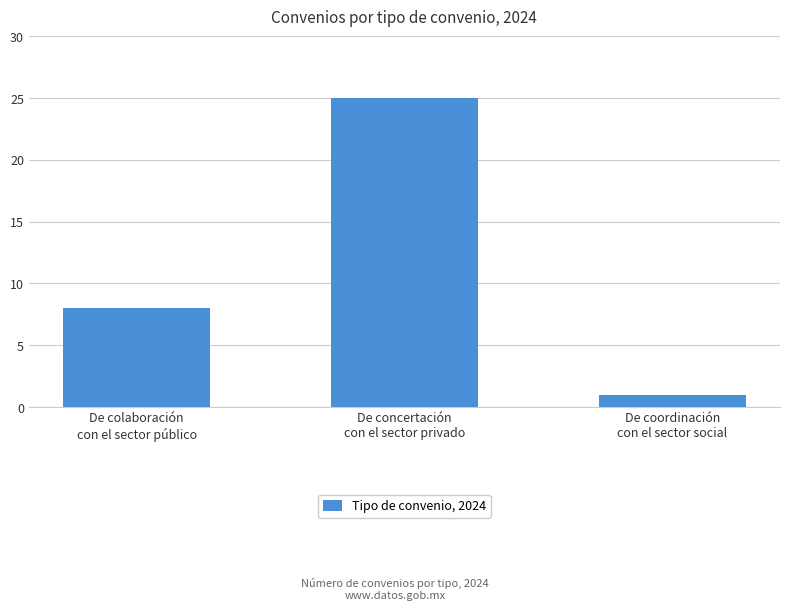

Reading right to left, what are all the values shown in this chart?

1	25	8